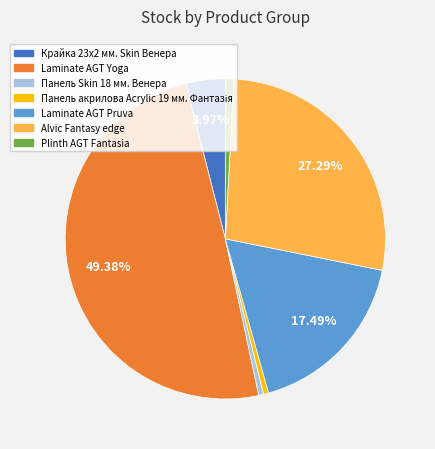

Count the number of slices in the pie.

7